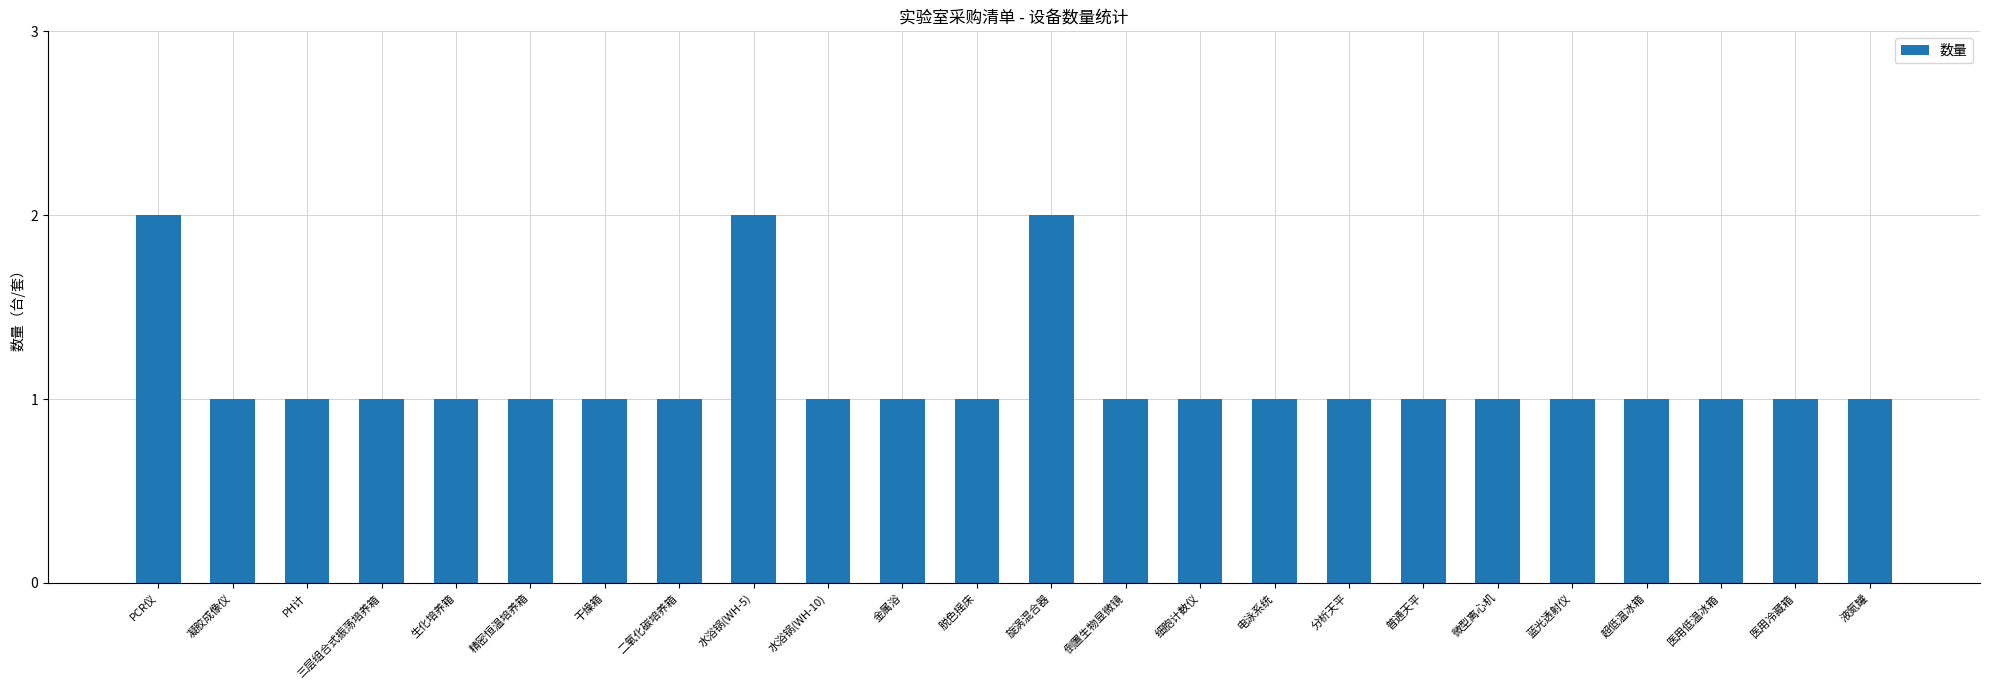

What is the minimum value shown in the chart?

1